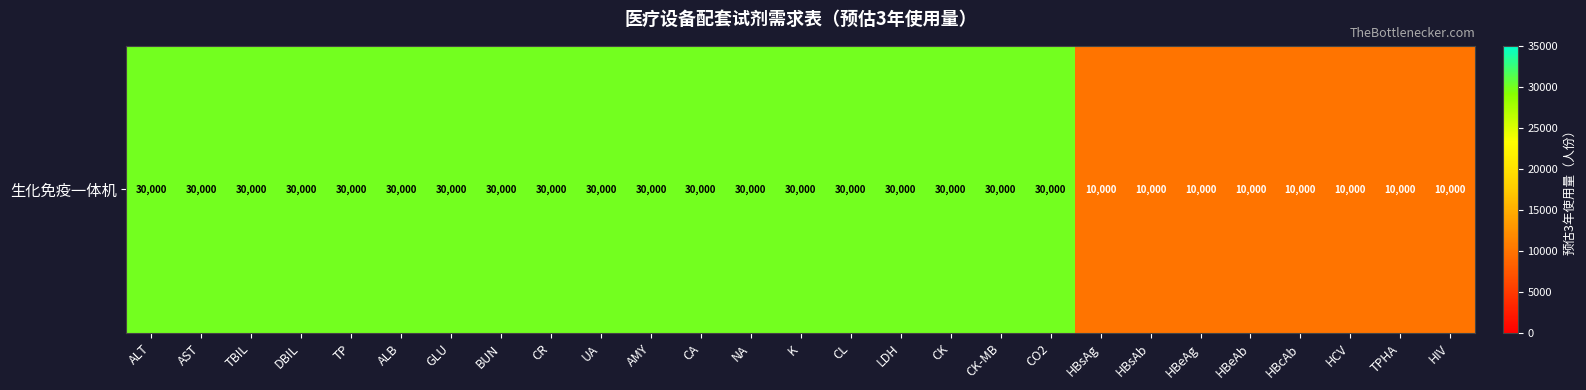

What is the maximum value shown in the chart?

30000